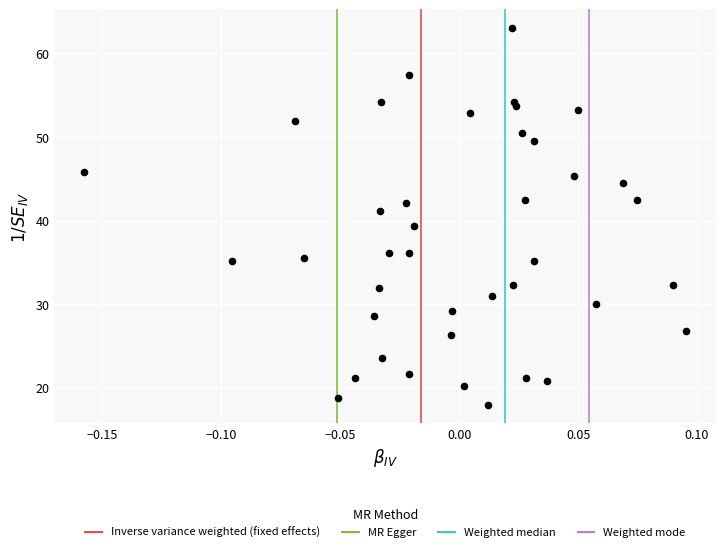

What is the range of Y values (max minus min)?

45.0